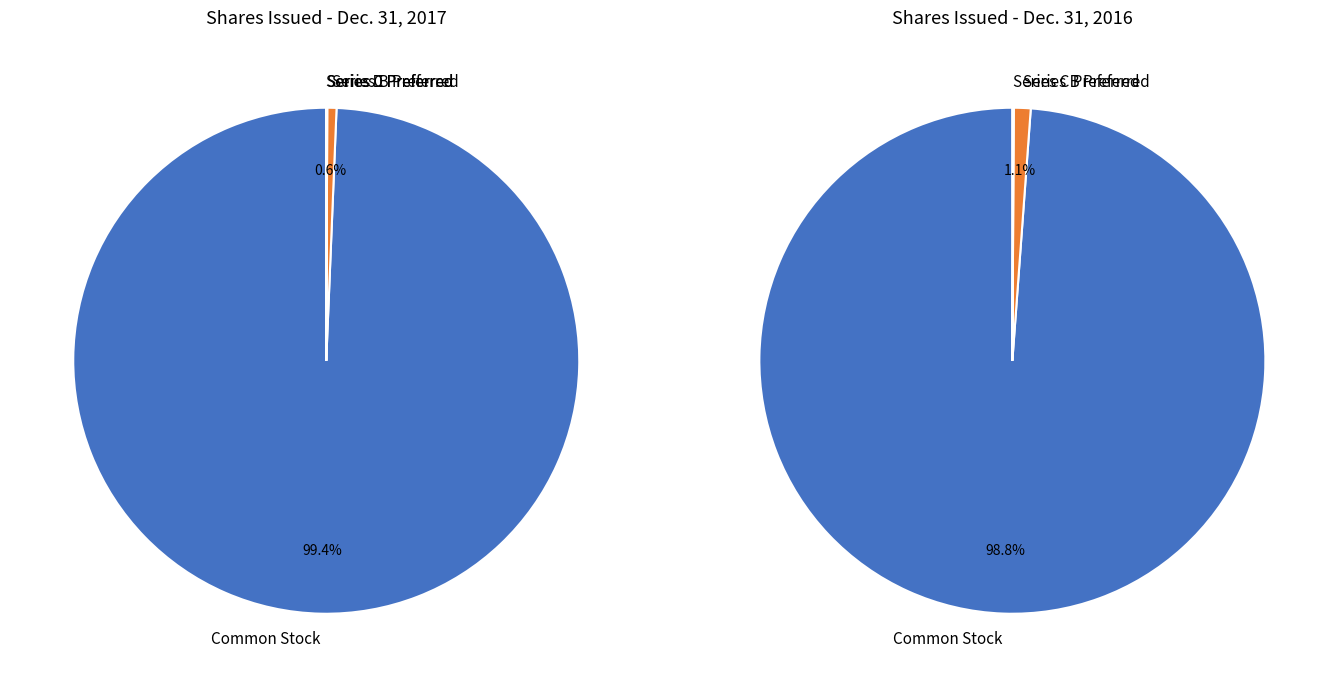

Does Common Stock represent more than half of the total?

Yes